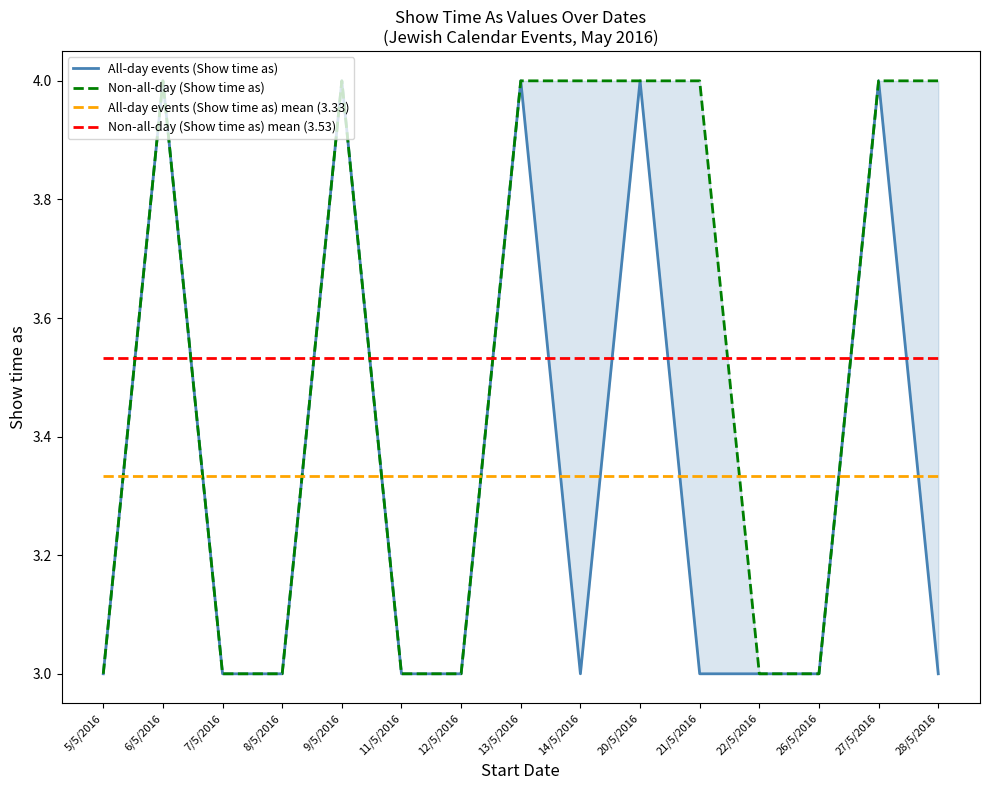

Reading left to right, transcribe all the data shown in this chart.

All-day events (Show time as): 5/5/2016=3.0	6/5/2016=4.0	7/5/2016=3.0	8/5/2016=3.0	9/5/2016=4.0	11/5/2016=3.0	12/5/2016=3.0	13/5/2016=4.0	14/5/2016=3.0	20/5/2016=4.0	21/5/2016=3.0	22/5/2016=3.0	26/5/2016=3.0	27/5/2016=4.0	28/5/2016=3.0
Non-all-day (Show time as): 5/5/2016=3.0	6/5/2016=4.0	7/5/2016=3.0	8/5/2016=3.0	9/5/2016=4.0	11/5/2016=3.0	12/5/2016=3.0	13/5/2016=4.0	14/5/2016=4.0	20/5/2016=4.0	21/5/2016=4.0	22/5/2016=3.0	26/5/2016=3.0	27/5/2016=4.0	28/5/2016=4.0
All-day events (Show time as) mean (3.33): 5/5/2016=3.3	6/5/2016=3.3	7/5/2016=3.3	8/5/2016=3.3	9/5/2016=3.3	11/5/2016=3.3	12/5/2016=3.3	13/5/2016=3.3	14/5/2016=3.3	20/5/2016=3.3	21/5/2016=3.3	22/5/2016=3.3	26/5/2016=3.3	27/5/2016=3.3	28/5/2016=3.3
Non-all-day (Show time as) mean (3.53): 5/5/2016=3.5	6/5/2016=3.5	7/5/2016=3.5	8/5/2016=3.5	9/5/2016=3.5	11/5/2016=3.5	12/5/2016=3.5	13/5/2016=3.5	14/5/2016=3.5	20/5/2016=3.5	21/5/2016=3.5	22/5/2016=3.5	26/5/2016=3.5	27/5/2016=3.5	28/5/2016=3.5